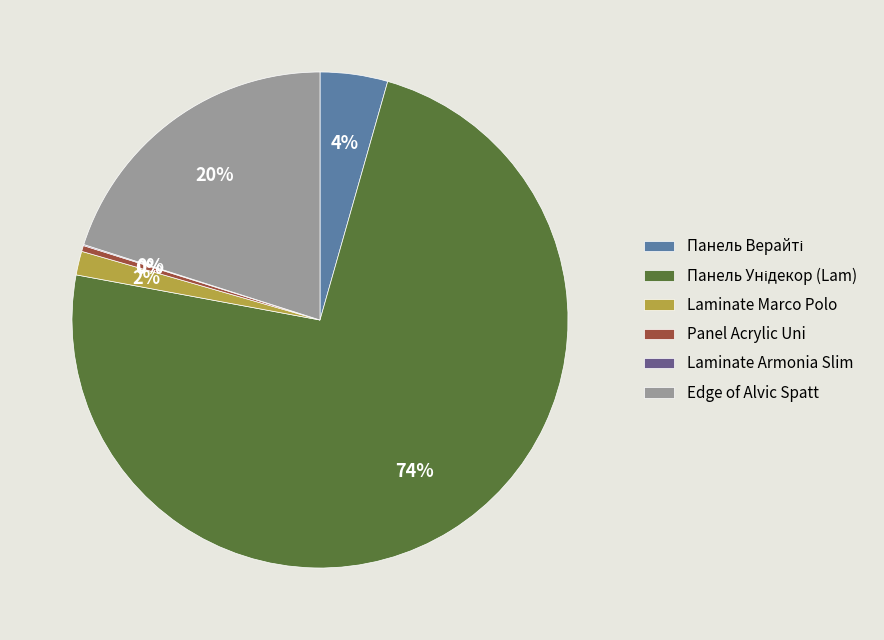

Is it true that Edge of Alvic Spatt is 20% of the pie?

True